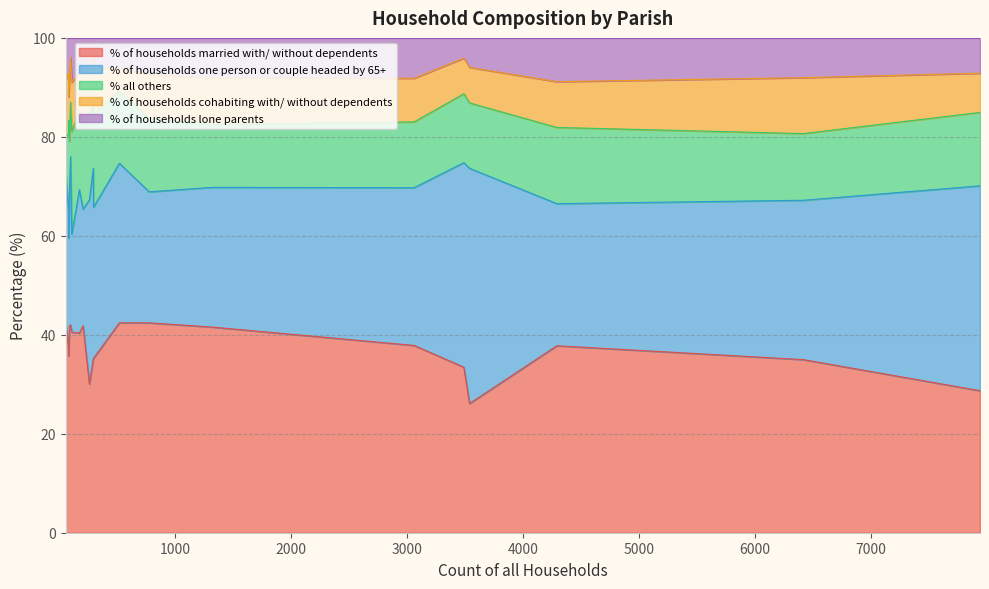

Which series has the largest total across all categories?

% of households married with/ without dependents